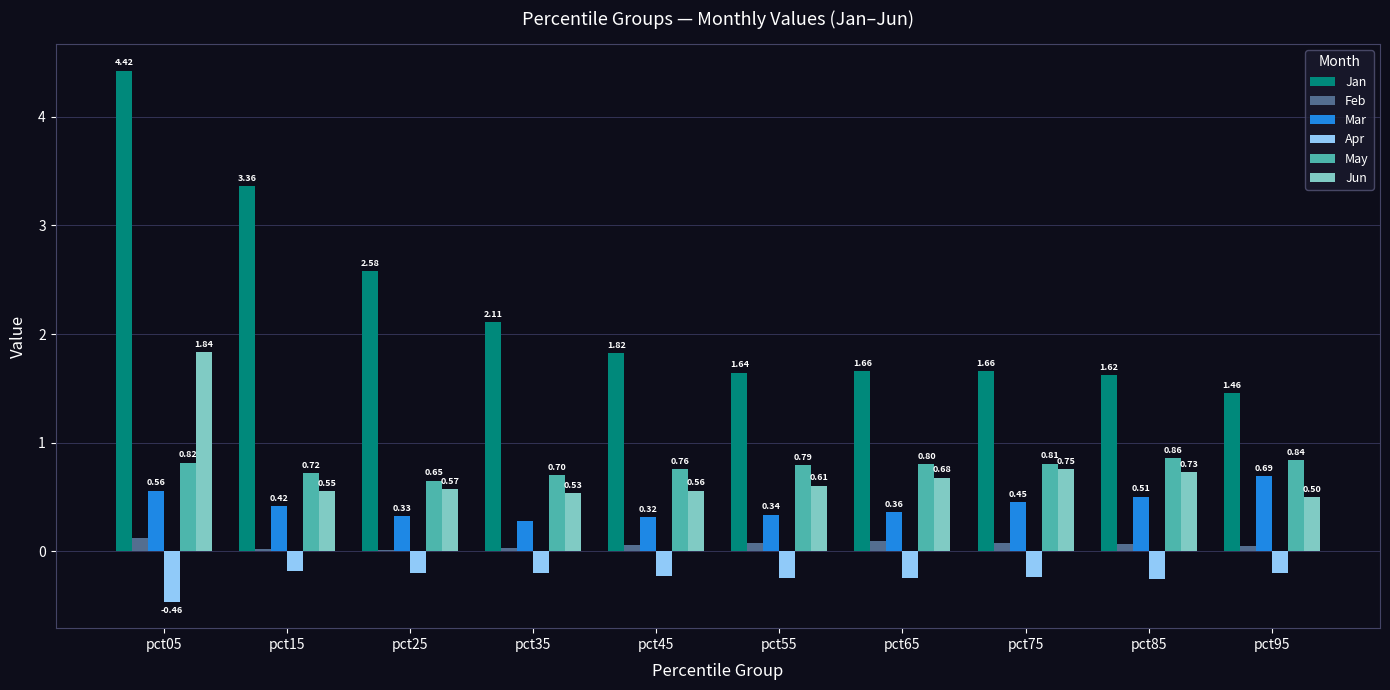

What is the sum of all Apr values?

-2.4